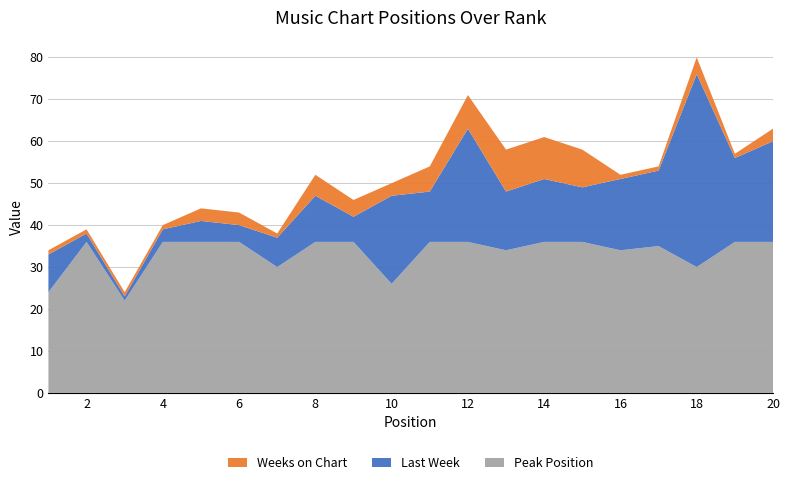

At which category is the sum across all series the highest?

18